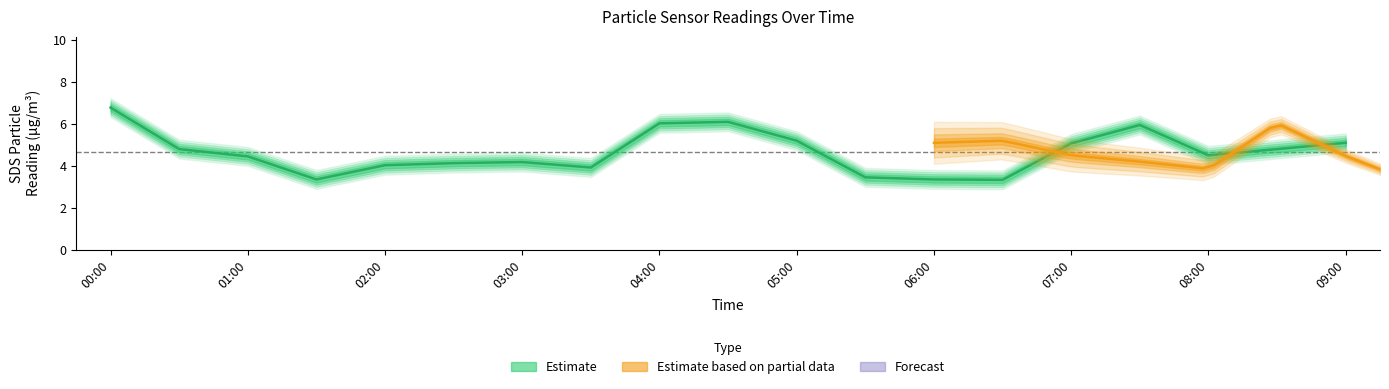

List the labels in order of value, largest first.

00:00, 04:30, 04:00, 07:30, 05:00, 09:00, 07:00, 00:30, 08:30, 08:00, 01:00, 03:00, 02:30, 02:00, 03:30, 05:30, 01:30, 06:00, 06:30